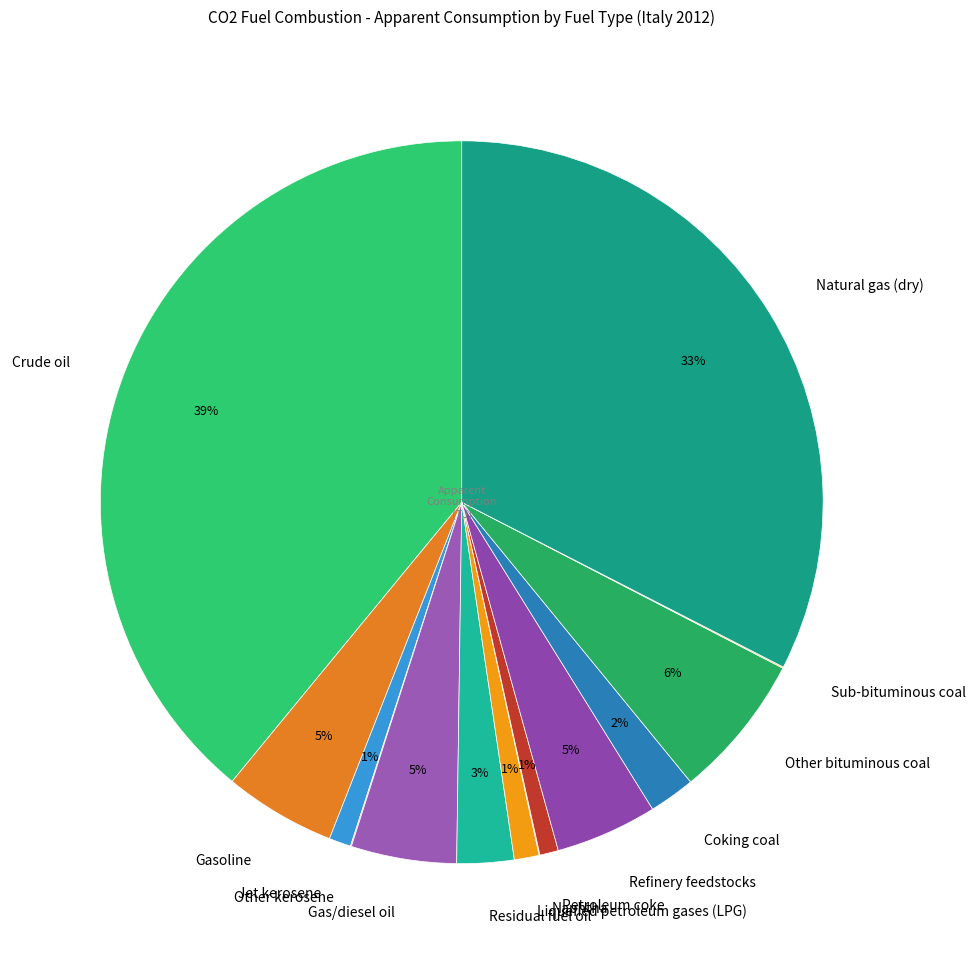

To the nearest percent, what is the difference between the largest and smallest slice percentages?

39%